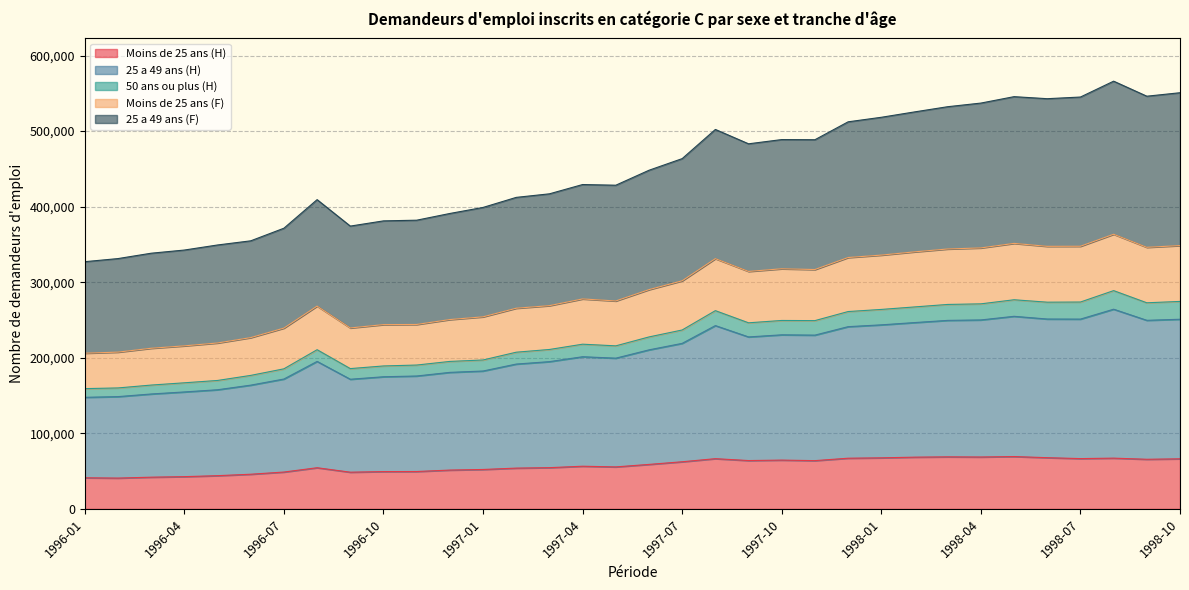

What is the total value across all series at 1998-10?

550800